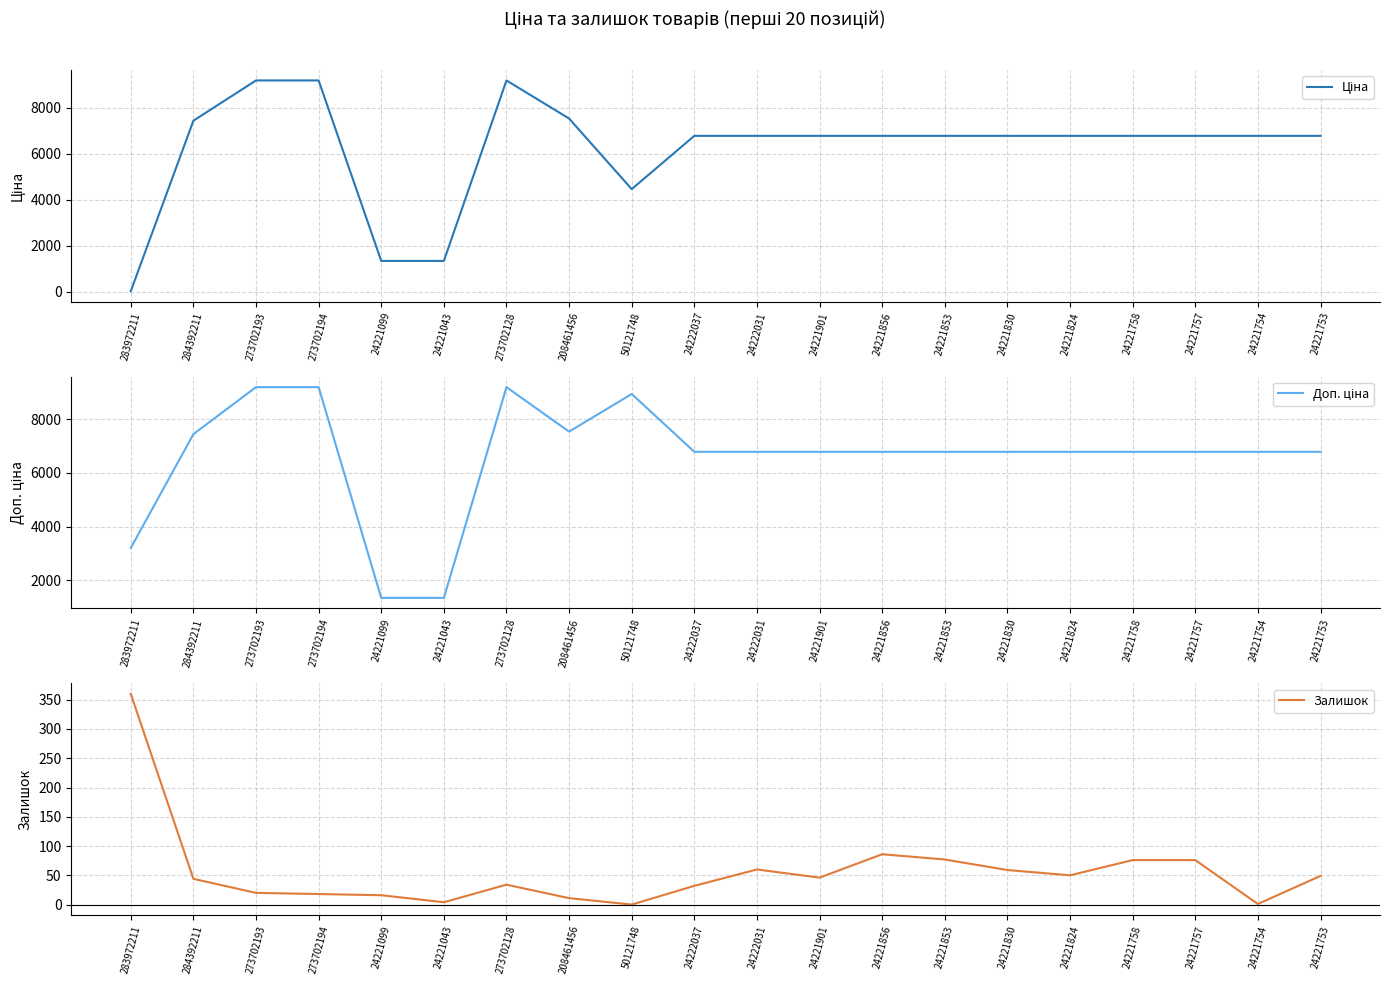

What is the minimum value for Ціна?

32.0